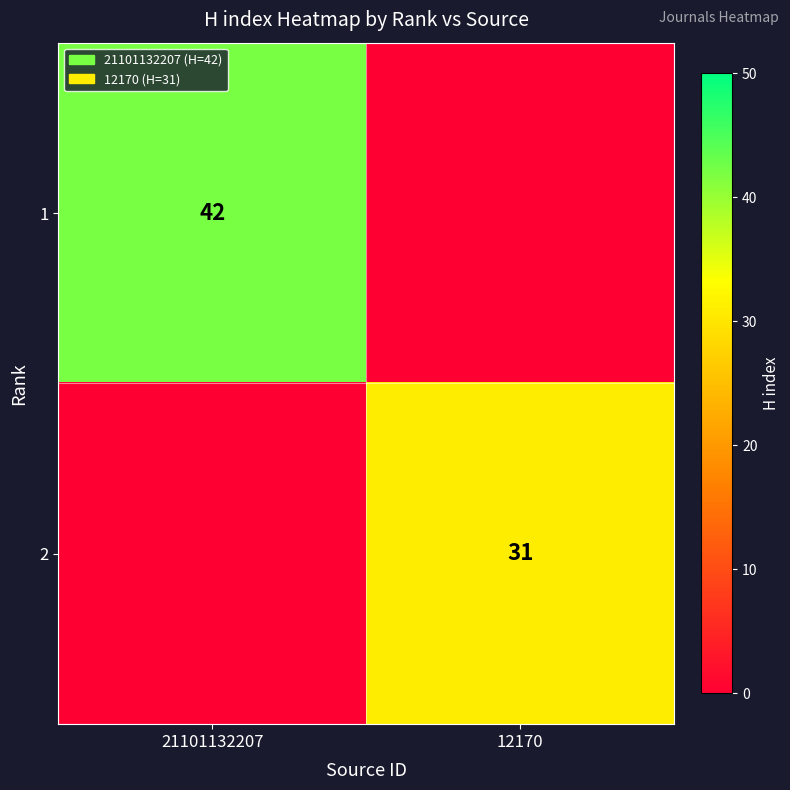

Is it true that 2 equals 31 at 12170?

True